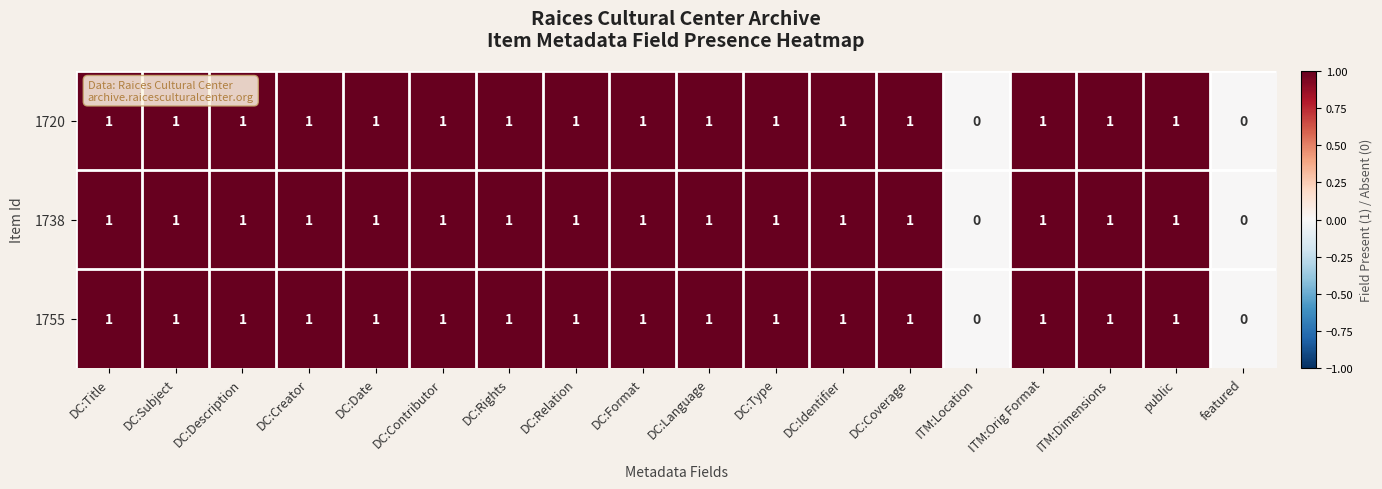

Is it true that 1720 equals 0 at DC:Creator?

False